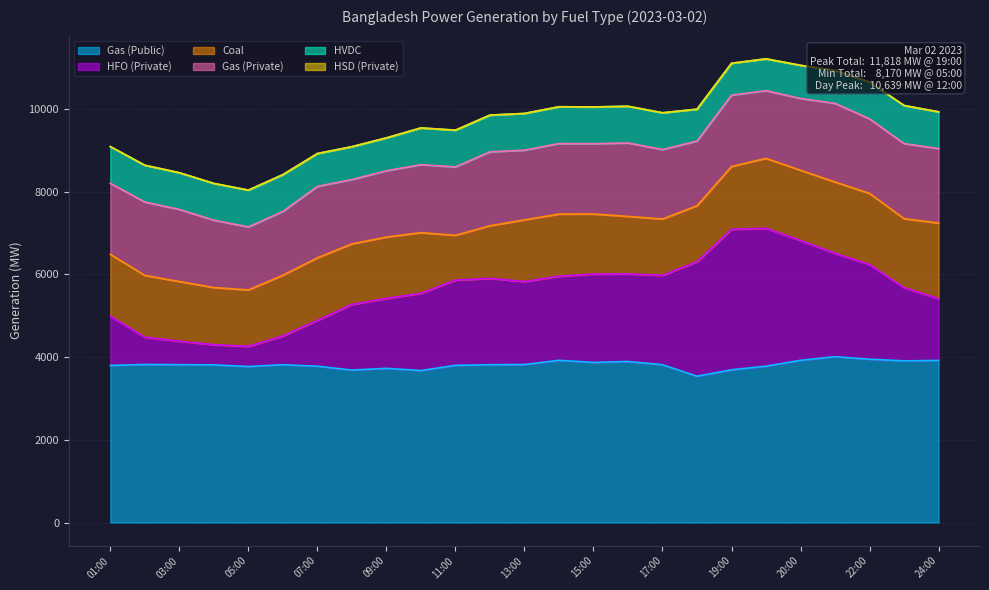

The value of Gas (Private) at 07:00 is 1726. True or false?

True